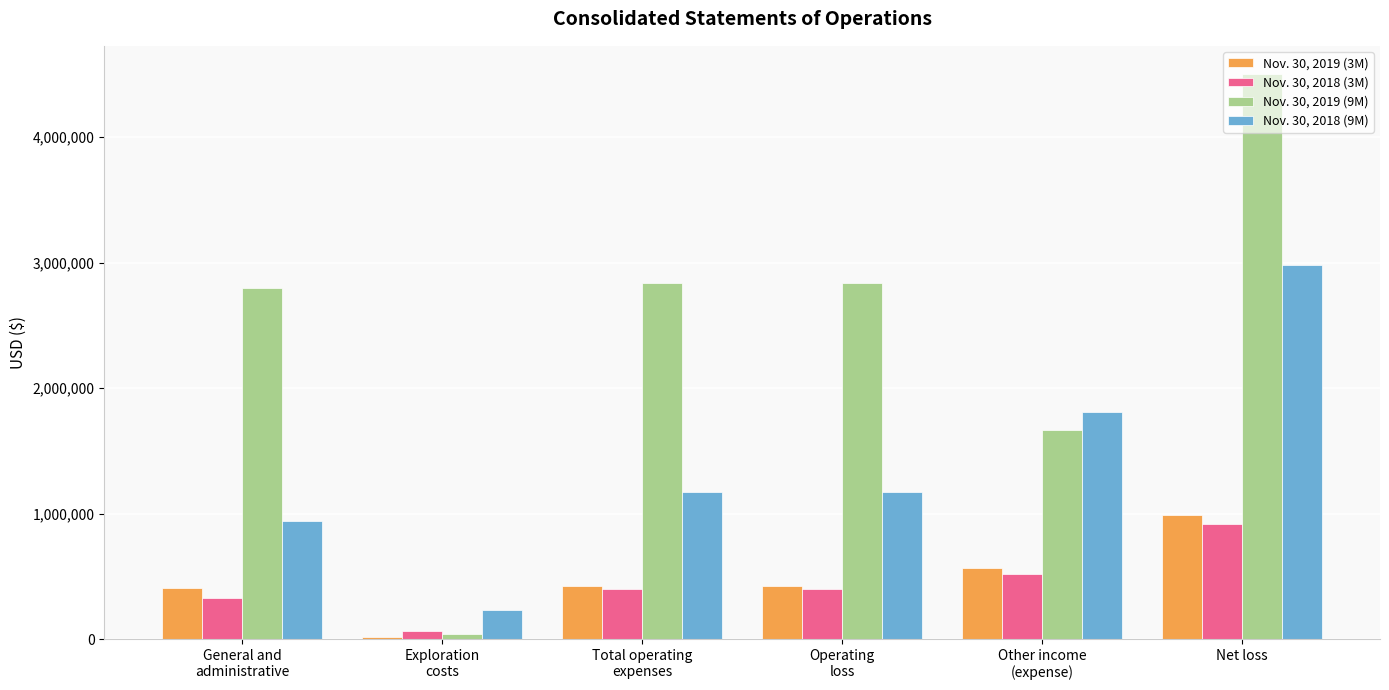

Which series has the largest range (max minus min)?

Nov. 30, 2019 (9M)